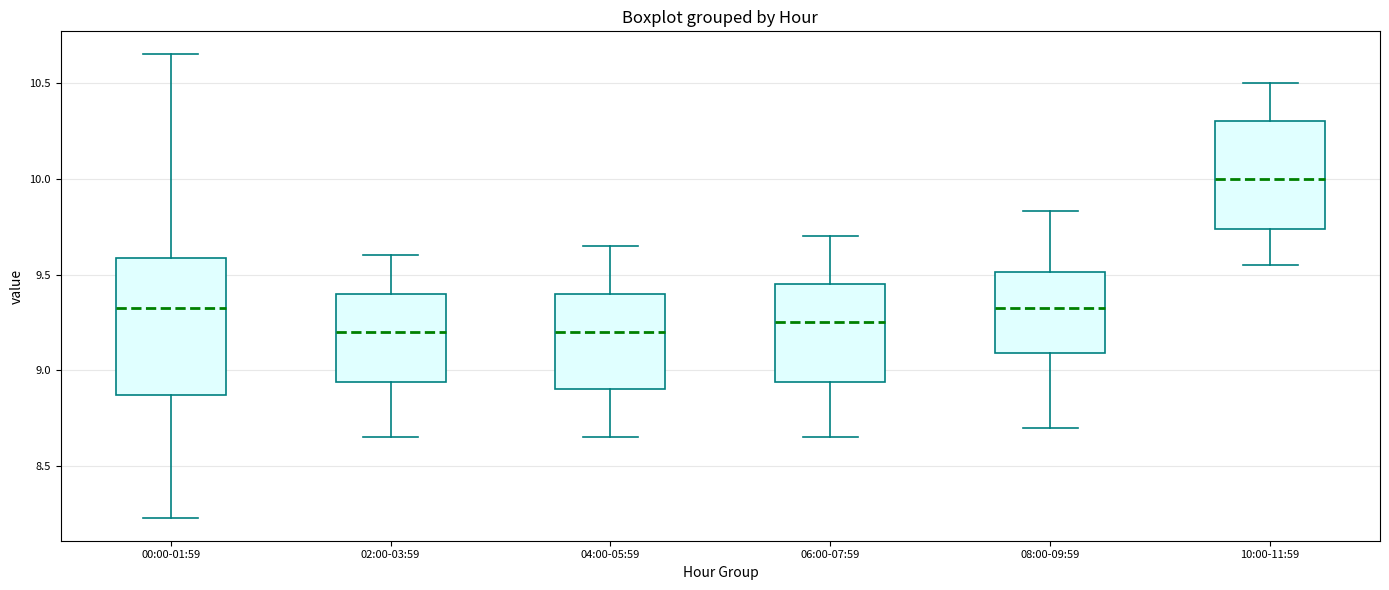

Reading left to right, transcribe this box plot: for each box, give where its median line is, the range the box spans, and where its two whiskers end, as read against the y-axis. The values are not printed on the chart, so give them approximately, as read against the axis.

00:00-01:59: median 9.35, box 8.85 to 9.60, whiskers 8.25 to 10.65
02:00-03:59: median 9.20, box 8.95 to 9.40, whiskers 8.65 to 9.60
04:00-05:59: median 9.20, box 8.90 to 9.40, whiskers 8.65 to 9.65
06:00-07:59: median 9.25, box 8.95 to 9.45, whiskers 8.65 to 9.70
08:00-09:59: median 9.35, box 9.10 to 9.50, whiskers 8.70 to 9.85
10:00-11:59: median 10.00, box 9.75 to 10.30, whiskers 9.55 to 10.50